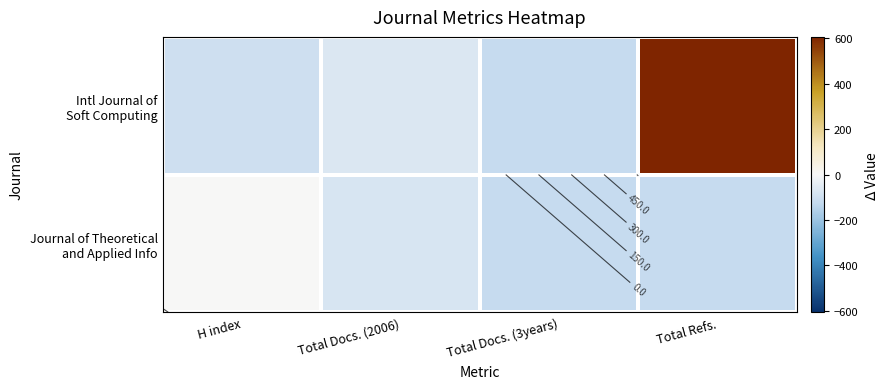

What is the difference between the highest and lowest values at H index?

106.0